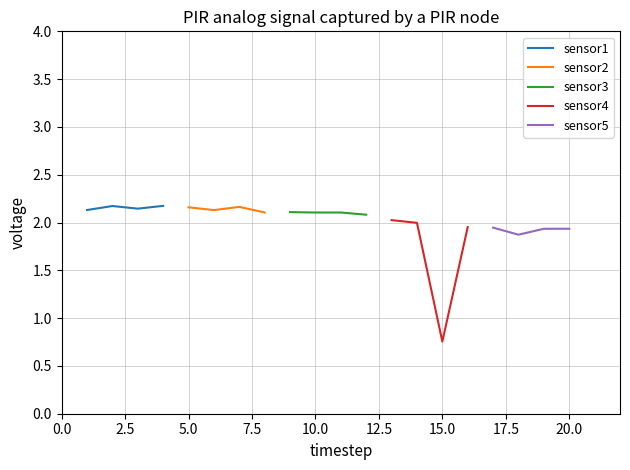

True or false: sensor1 has more than 1 interior local peaks.

False